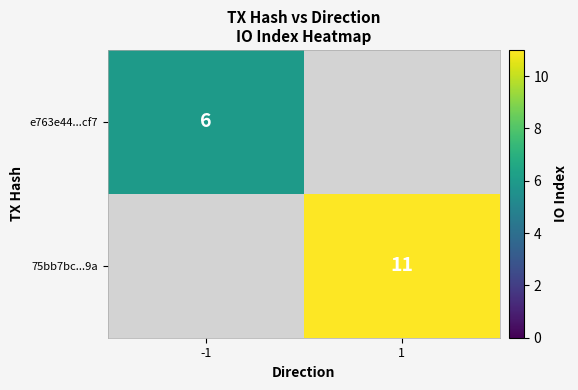

What is the smallest value displayed?

6.0